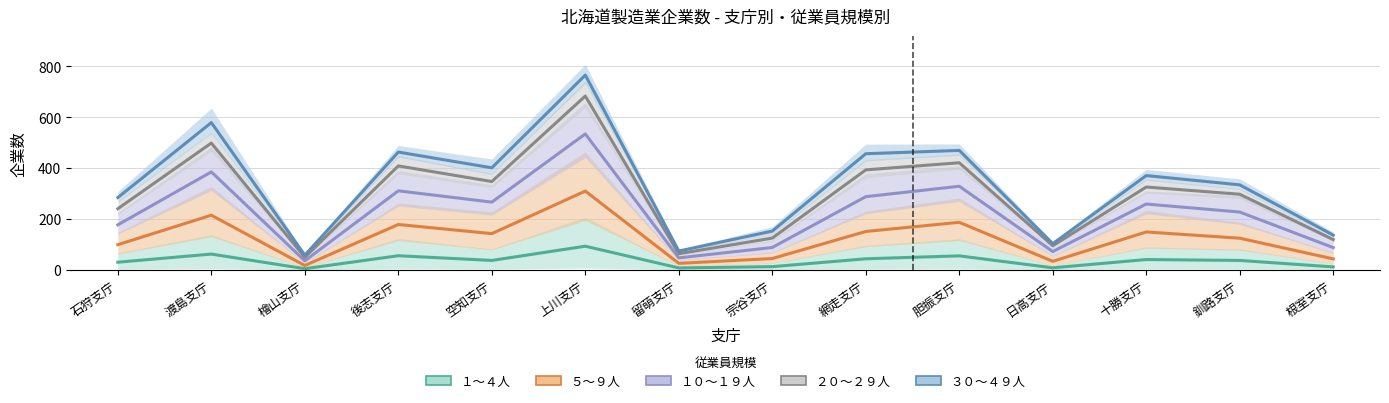

What is the label of the 13th point from the left?

釧路支庁